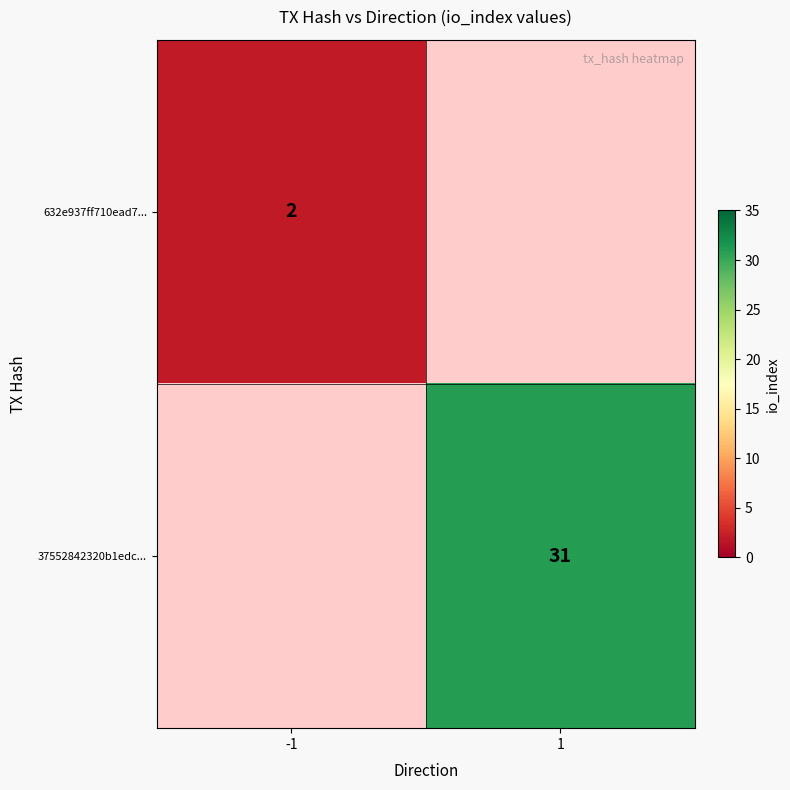

What is the maximum value shown in the chart?

31.0